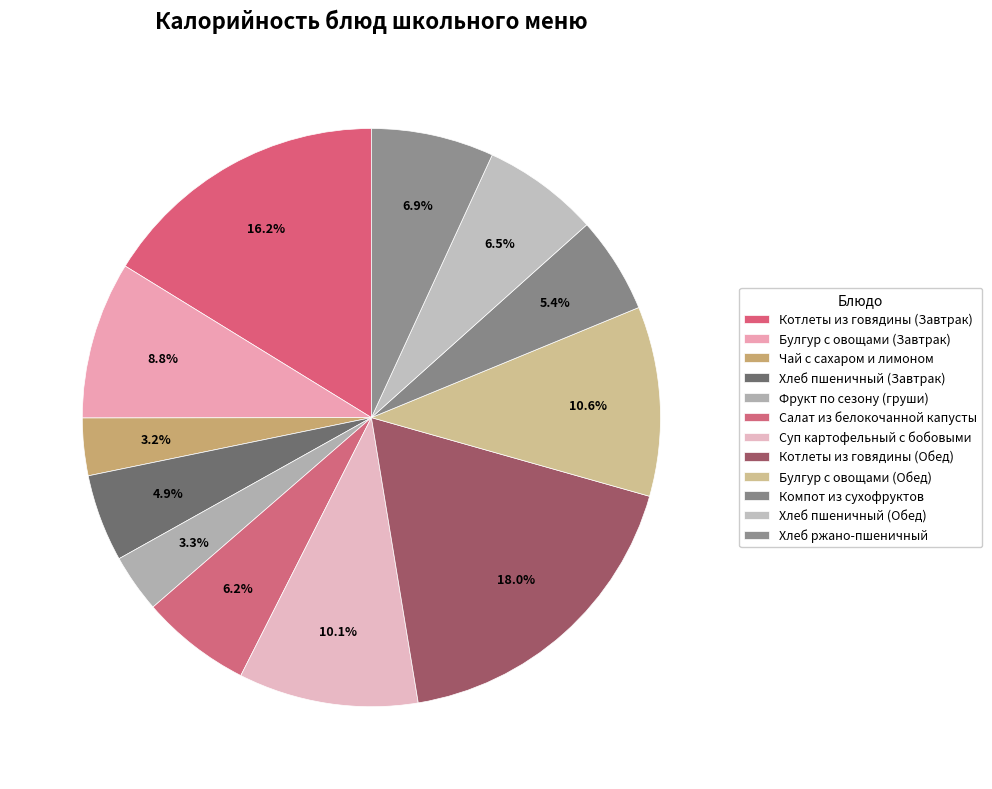

Between Булгур с овощами (Обед) and Салат из белокочанной капусты, which is larger?

Булгур с овощами (Обед)